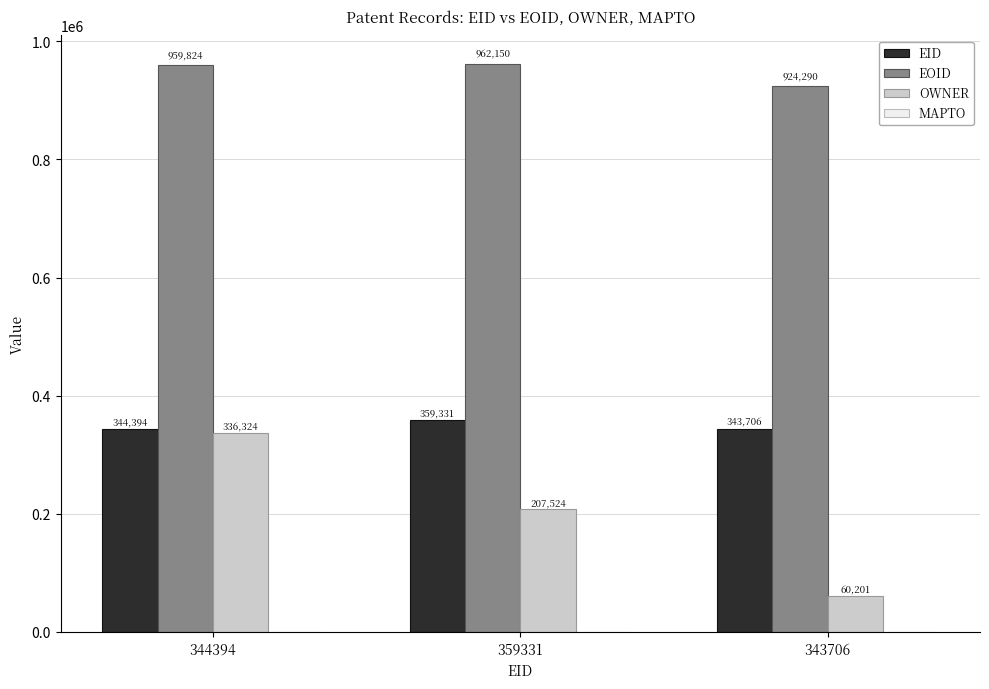

Between 344394 and 343706, which series saw the biggest shift?

OWNER